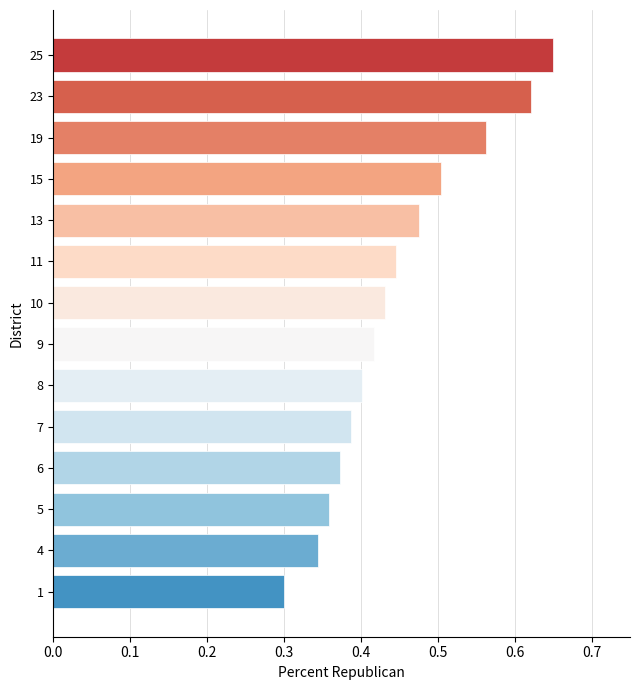

Which category has the highest value across all series?

25